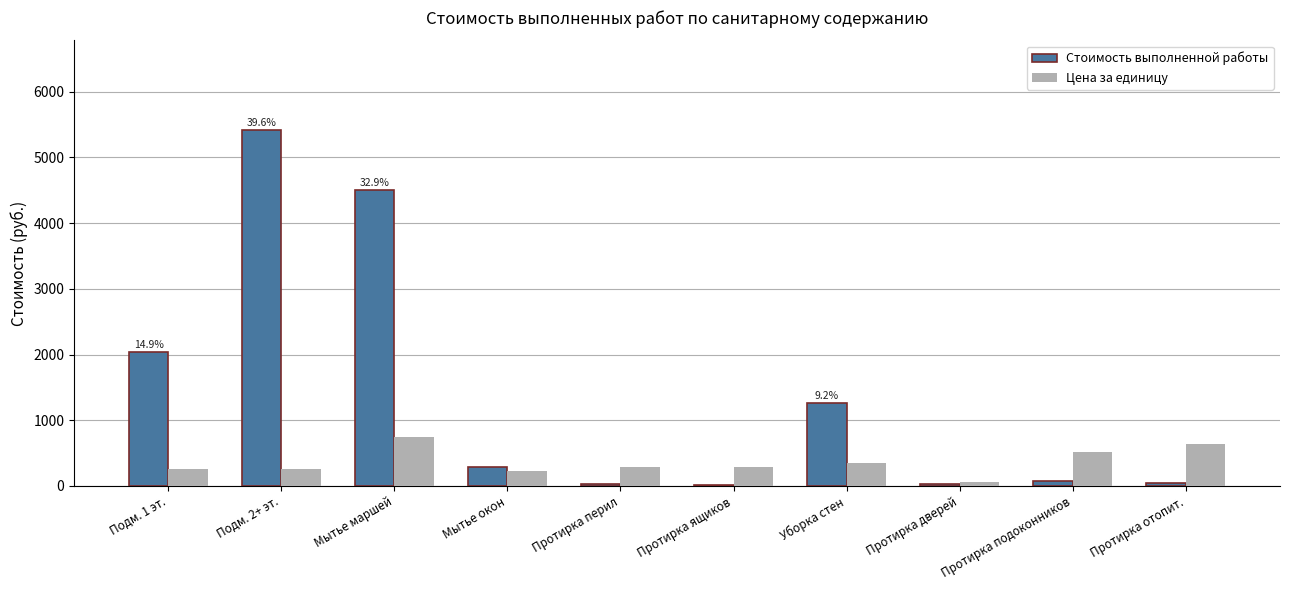

Which series has the largest range (max minus min)?

Стоимость выполненной работы